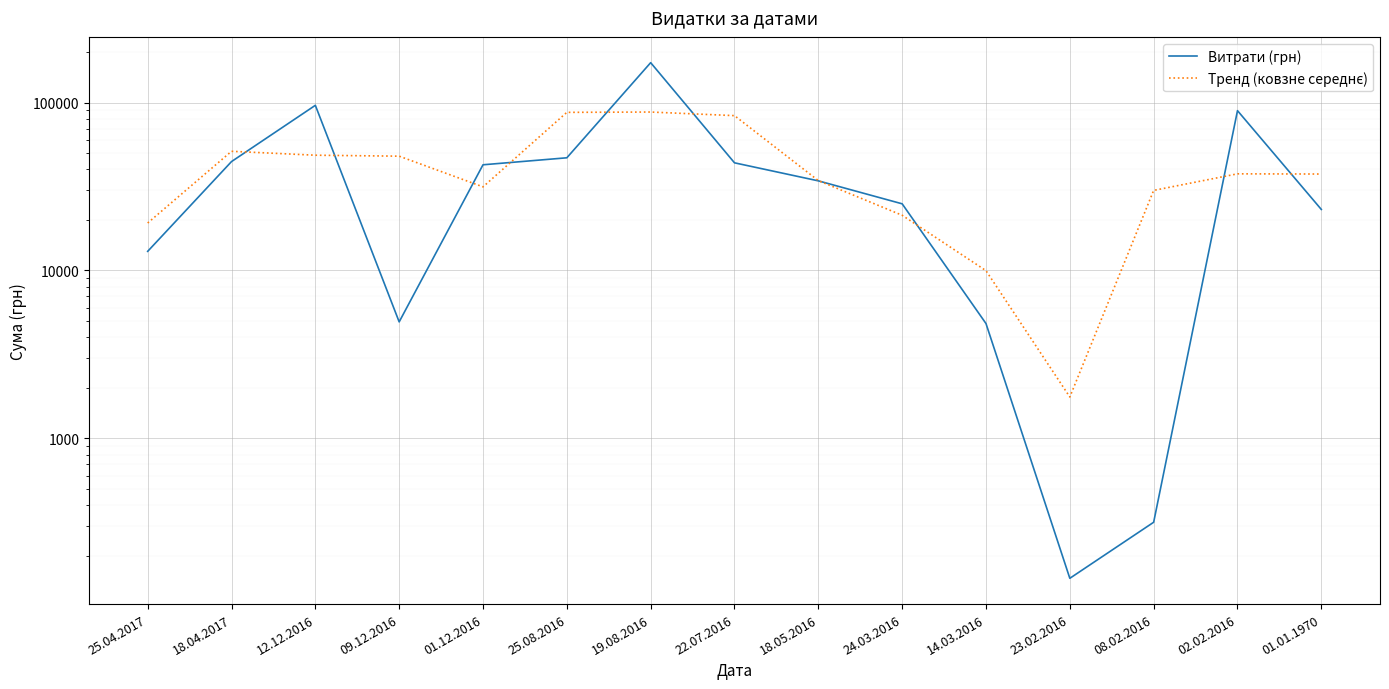

After their last crossing, which series has the higher values: Витрати (грн) or Тренд (ковзне середнє)?

Тренд (ковзне середнє)